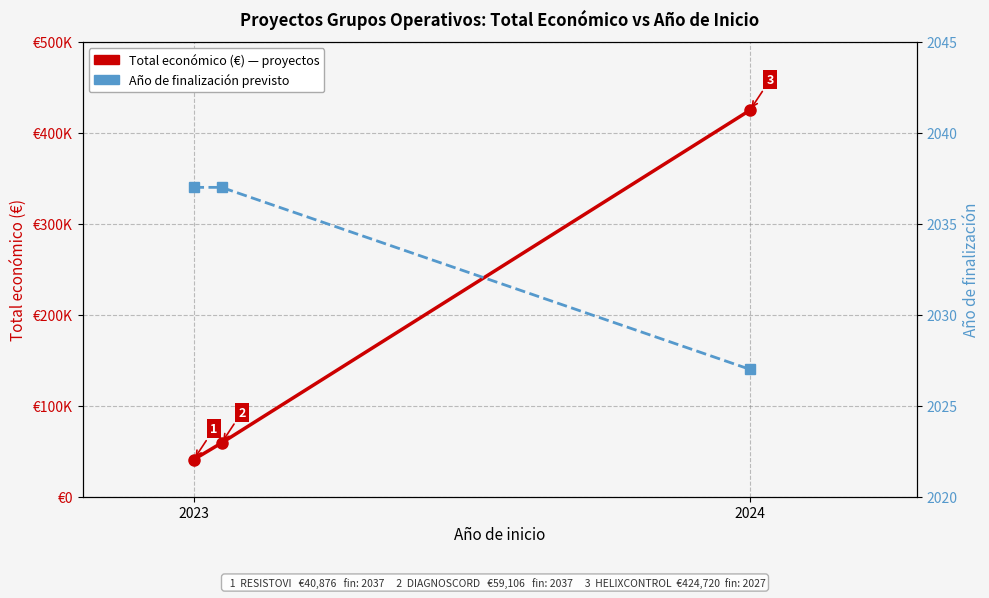

How many lines are shown in the chart?

2